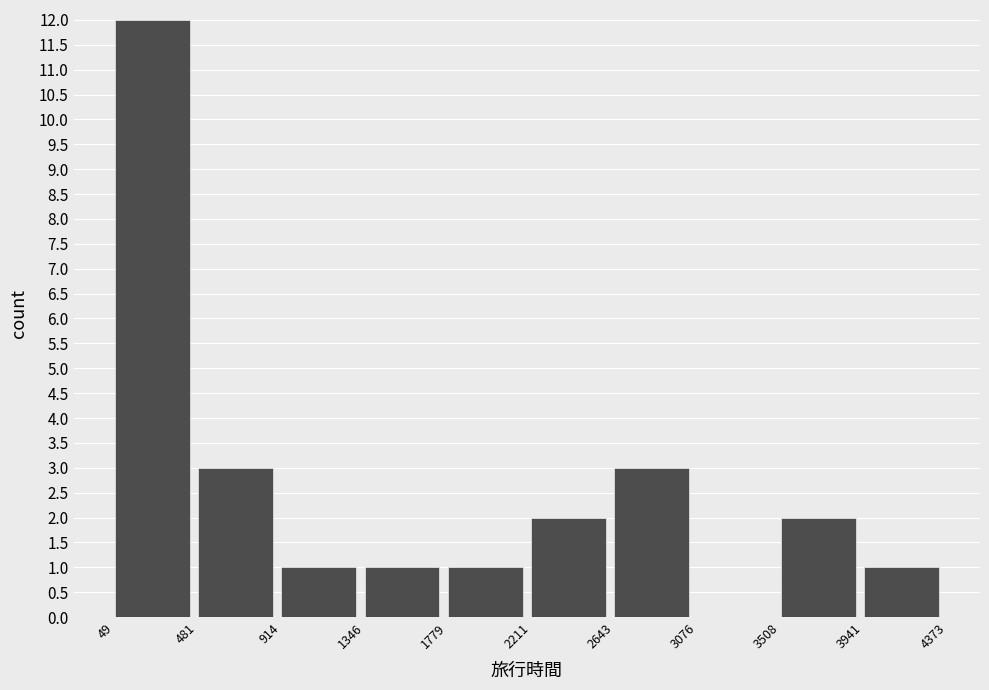

Reading left to right, list every bar in this chart as the range it spans on the x-axis followed by its height. The values are not printed on the chart, so give them approximately, as read against the axis.

49 to 481: 12
481 to 914: 3
914 to 1346: 1
1346 to 1779: 1
1779 to 2211: 1
2211 to 2643: 2
2643 to 3076: 3
3076 to 3508: 0
3508 to 3941: 2
3941 to 4373: 1